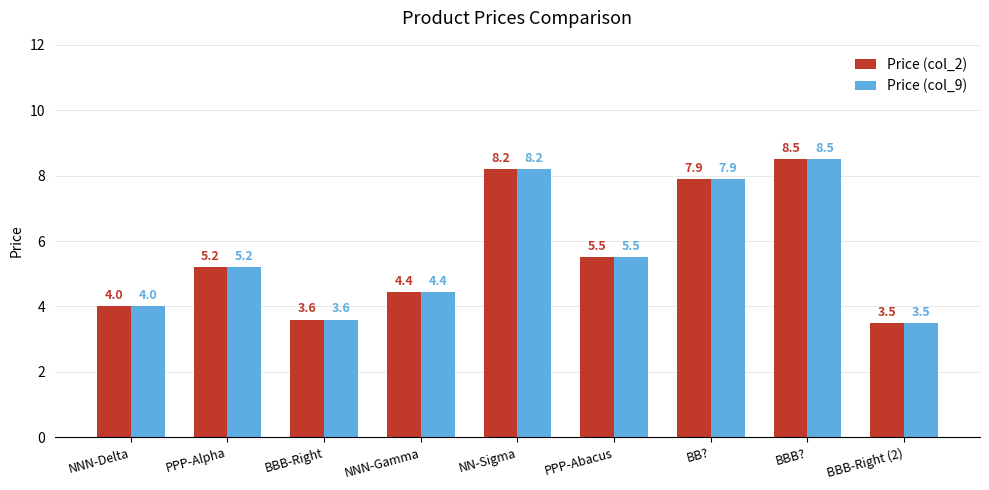

Reading left to right, extract all data points from this chart.

Price (col_2): 4.0	5.2	3.6	4.4	8.2	5.5	7.9	8.5	3.5
Price (col_9): 4.0	5.2	3.6	4.4	8.2	5.5	7.9	8.5	3.5